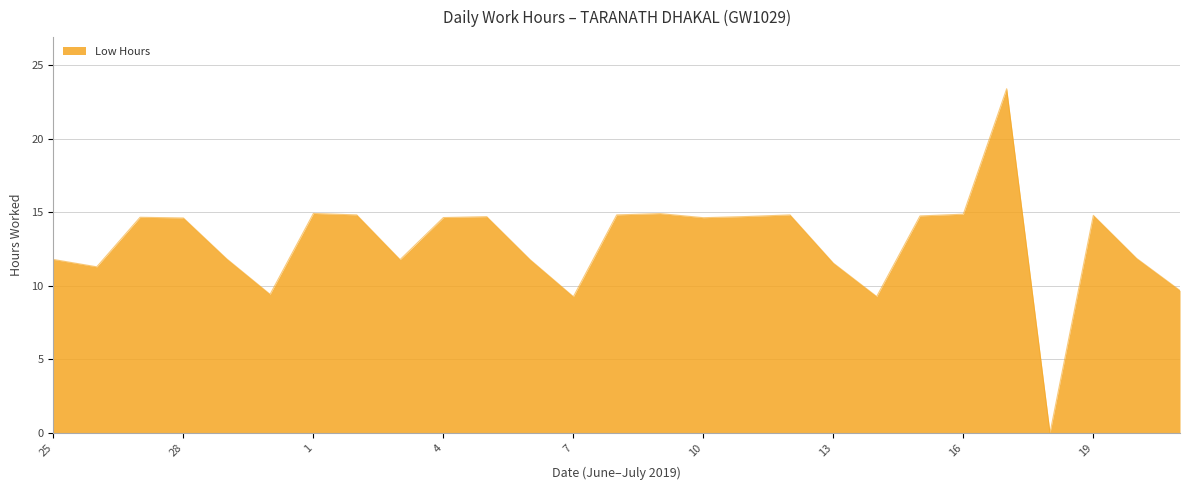

What is the difference between the maximum and minimum values?

23.4